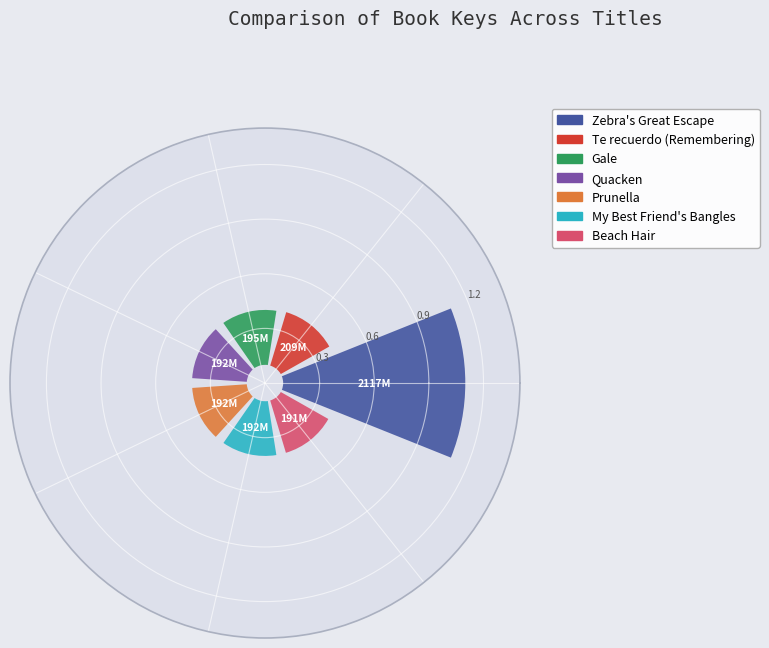

Does Quacken account for over 50% of the chart?

No